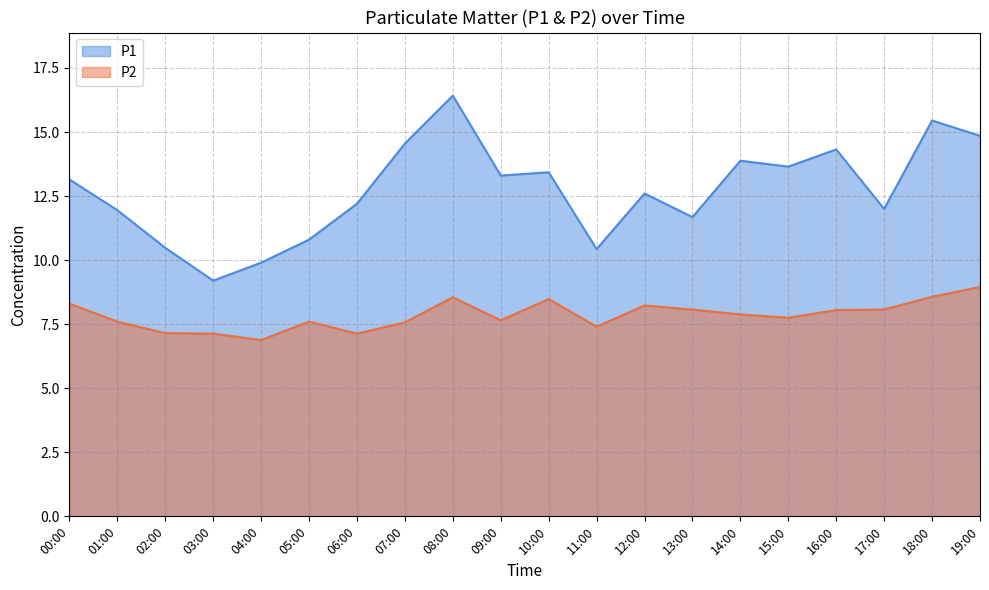

List the labels in order of P1 value, largest first.

08:00, 18:00, 19:00, 07:00, 16:00, 14:00, 15:00, 10:00, 09:00, 00:00, 12:00, 06:00, 17:00, 01:00, 13:00, 05:00, 02:00, 11:00, 04:00, 03:00